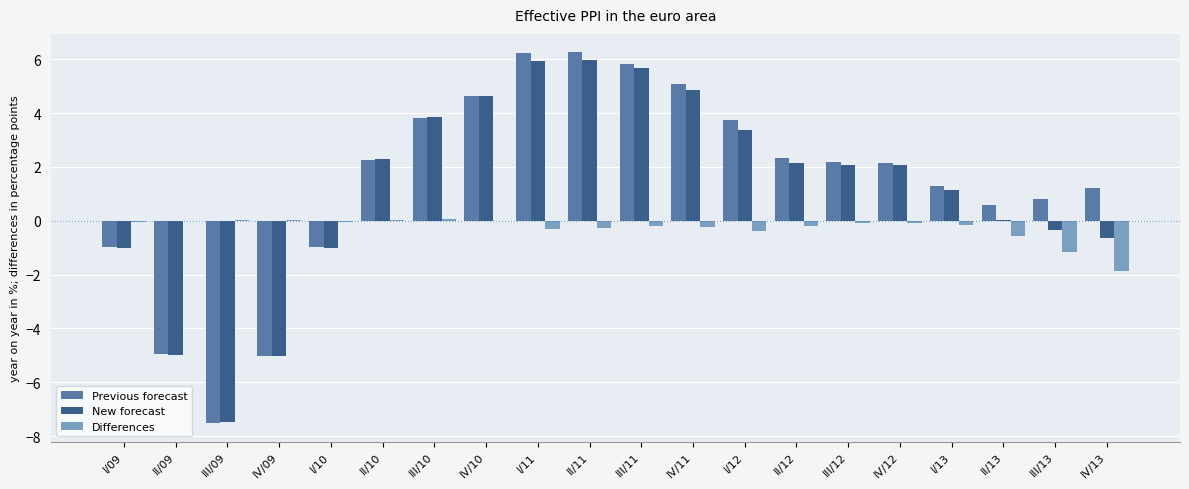

What is the highest value of the Previous forecast series?

6.3